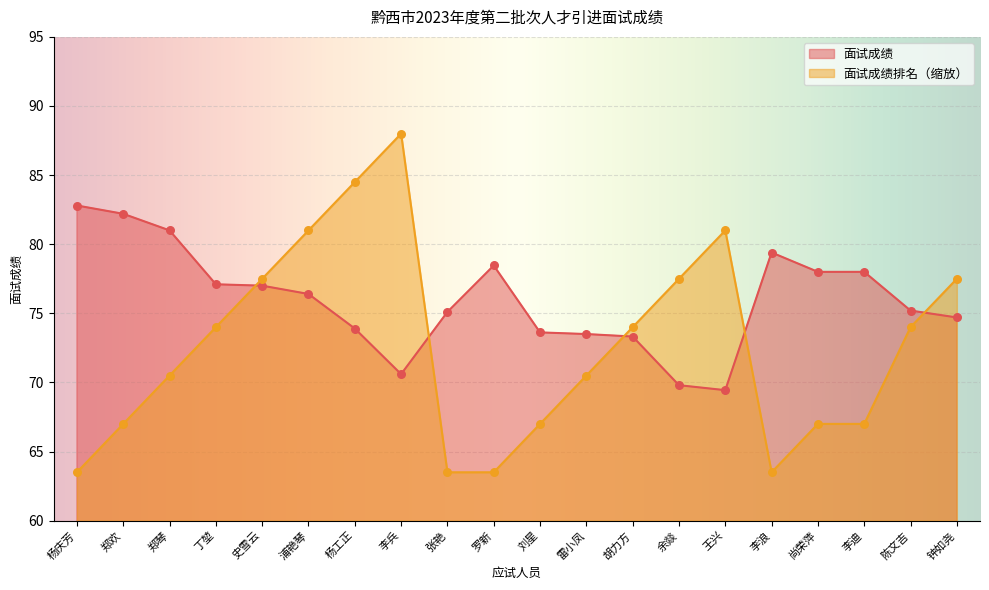

Which series reaches the minimum Y coordinate?

面试成绩排名